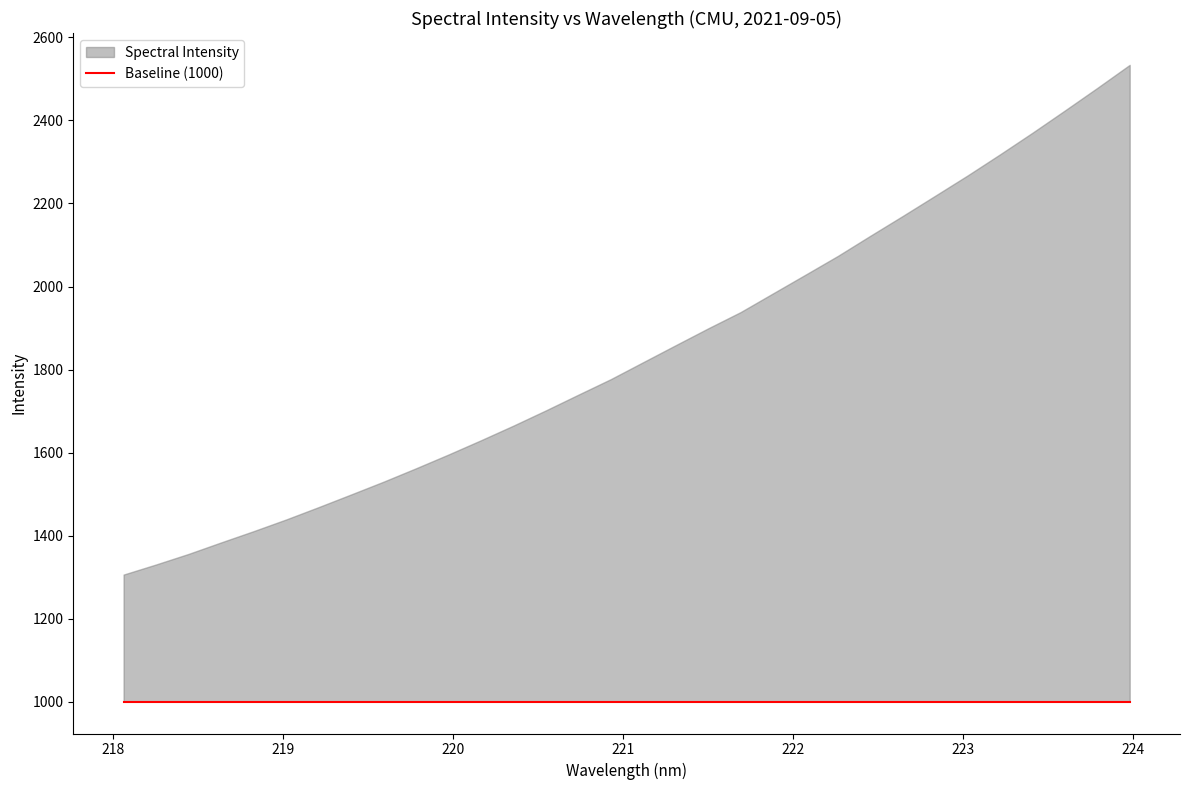

At which category does the chart reach its peak across all series?

223.9802